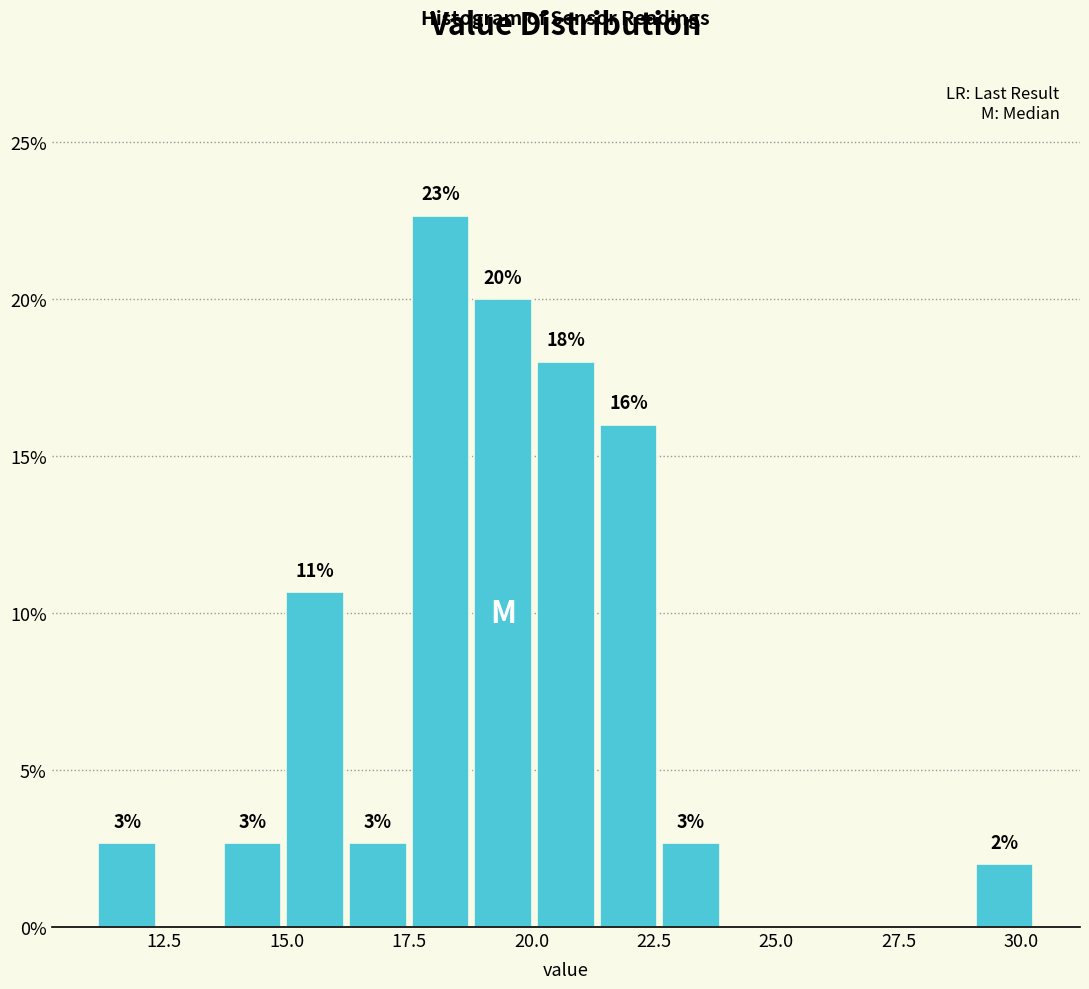

Around what value on the x-axis is the tallest bar? Give the approximate position of its centre, as read against the axis.

18.0